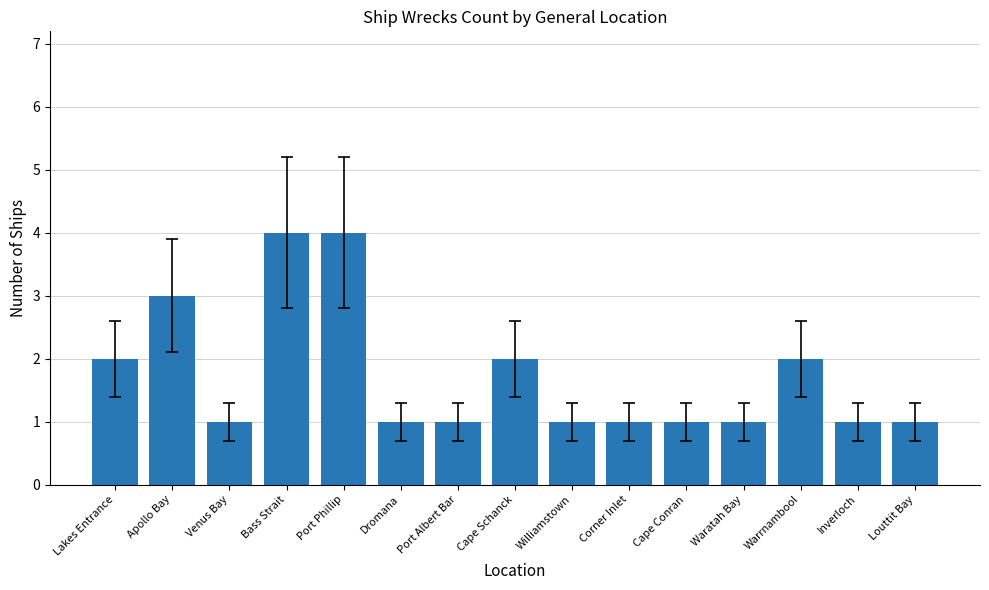

What is the maximum value shown in the chart?

4